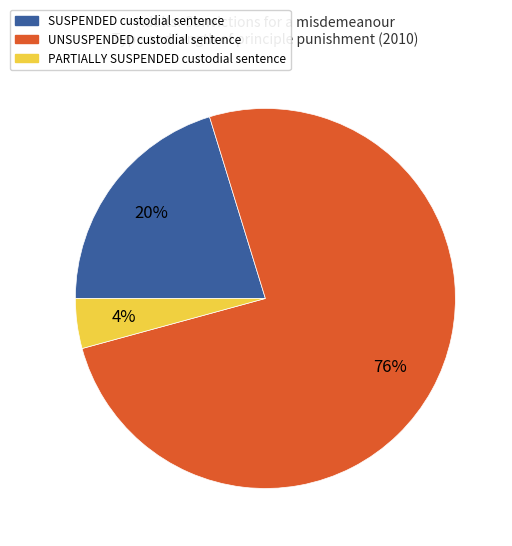

The SUSPENDED custodial sentence slice represents 20% of the pie. True or false?

True